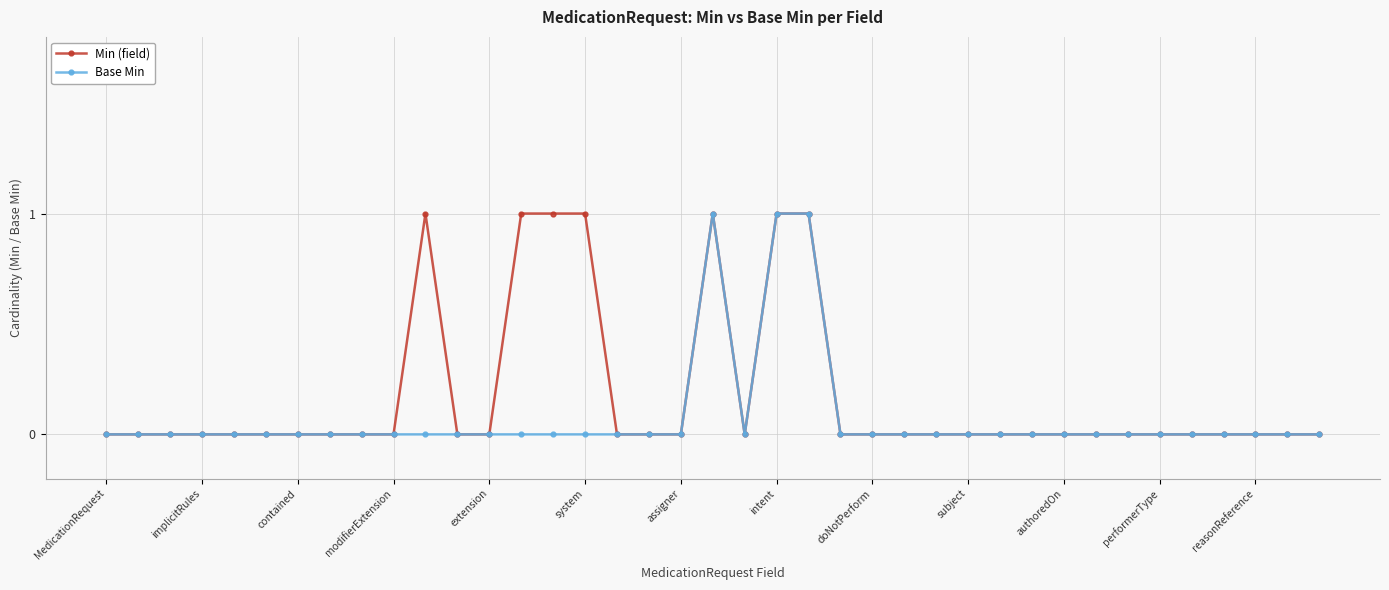

Reading left to right, list all the values displayed in this chart.

Min (field): 0	0	0	0	0	0	0	0	0	0	1	0	0	1	1	1	0	0	0	1	0	1	1	0	0	0	0	0	0	0	0	0	0	0	0	0	0	0	0
Base Min: 0	0	0	0	0	0	0	0	0	0	0	0	0	0	0	0	0	0	0	1	0	1	1	0	0	0	0	0	0	0	0	0	0	0	0	0	0	0	0